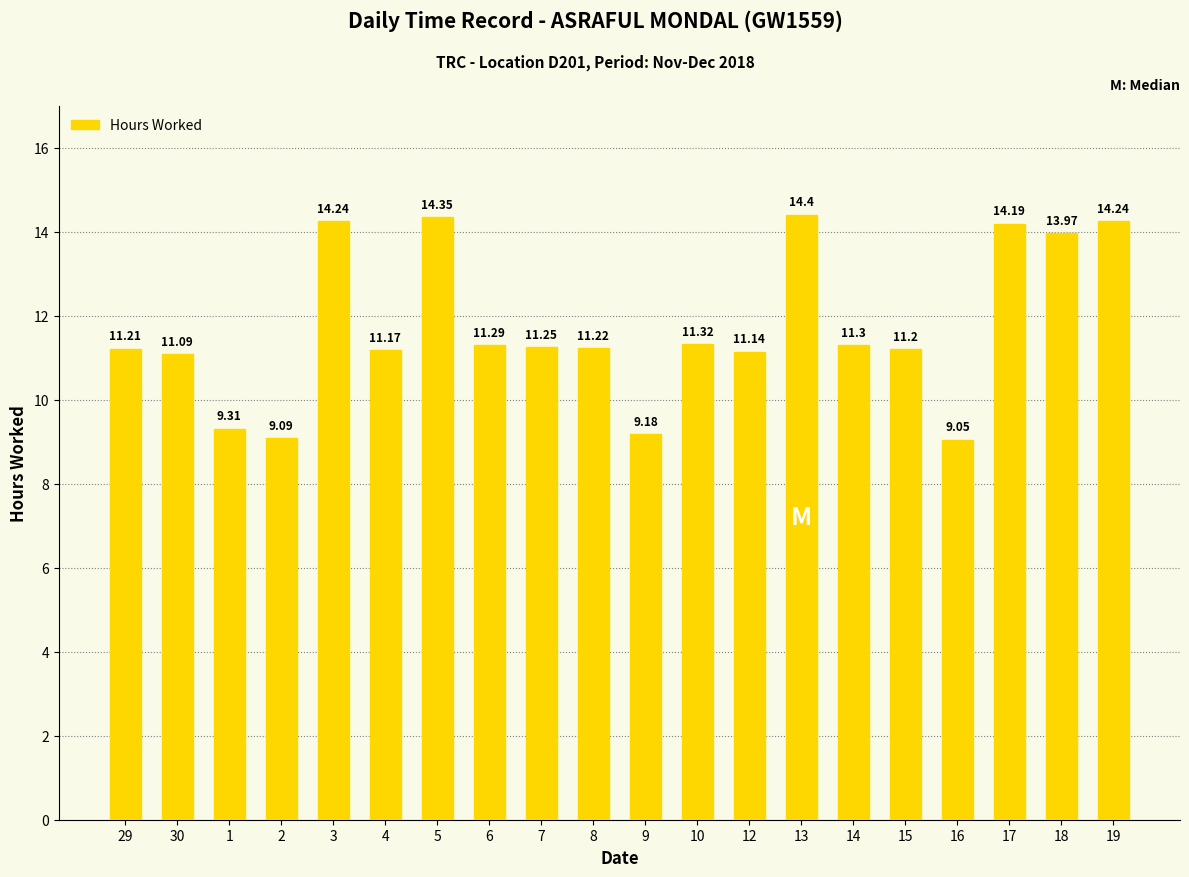

Are the bars horizontal?

No